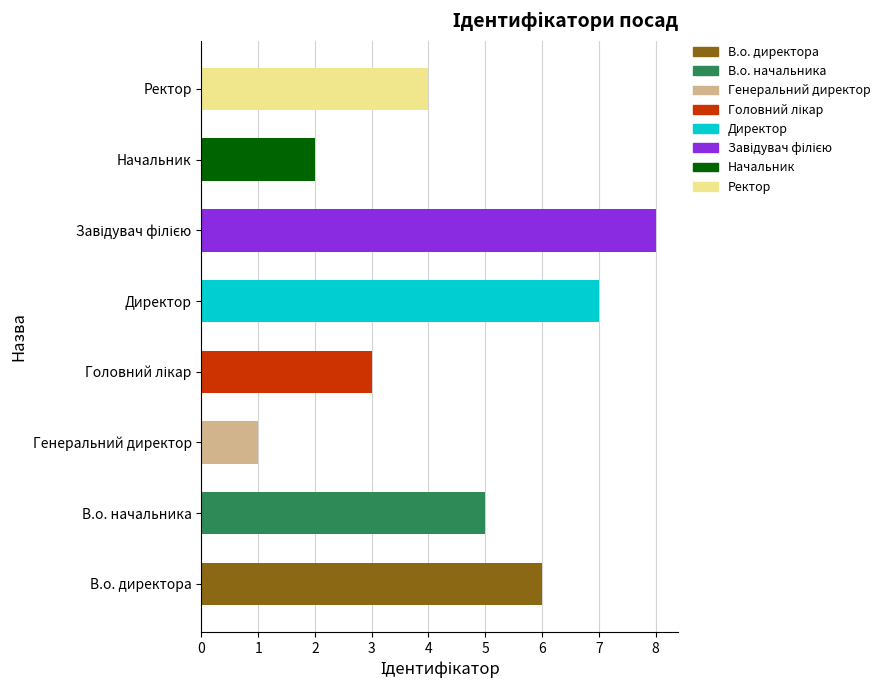

Does the chart contain any negative values?

No